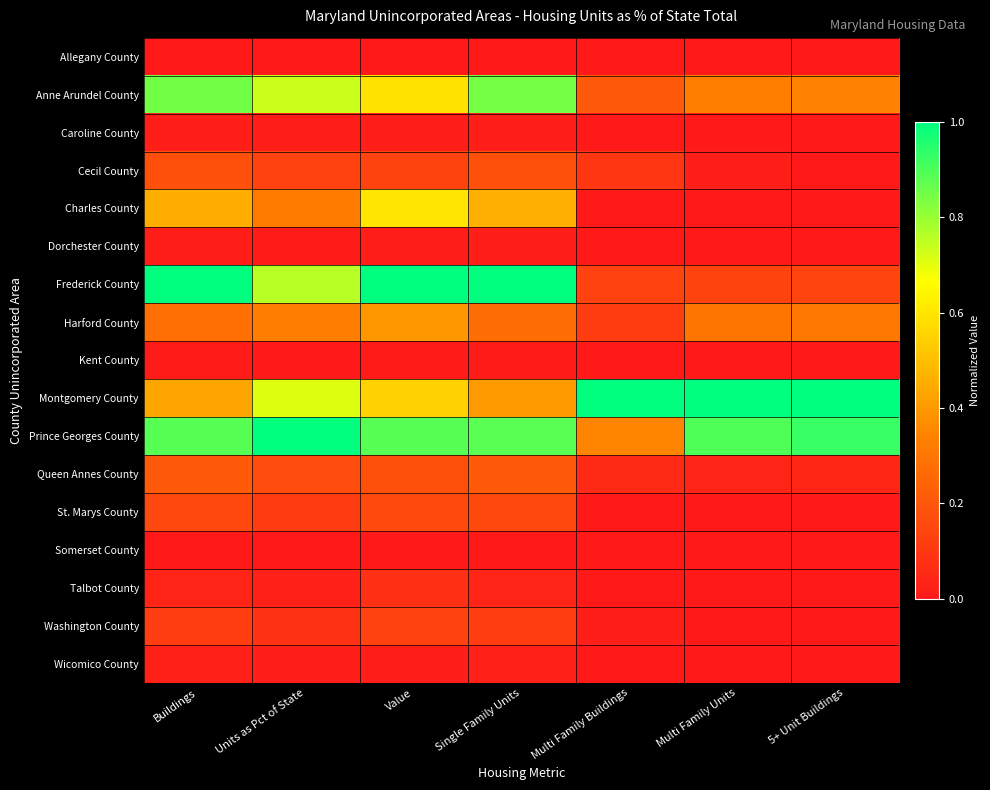

Rank the series at Multi Family Units from lowest to highest value.

Allegany County, Caroline County, Charles County, Dorchester County, Kent County, St. Marys County, Somerset County, Talbot County, Wicomico County, Washington County, Cecil County, Queen Annes County, Frederick County, Harford County, Anne Arundel County, Prince Georges County, Montgomery County